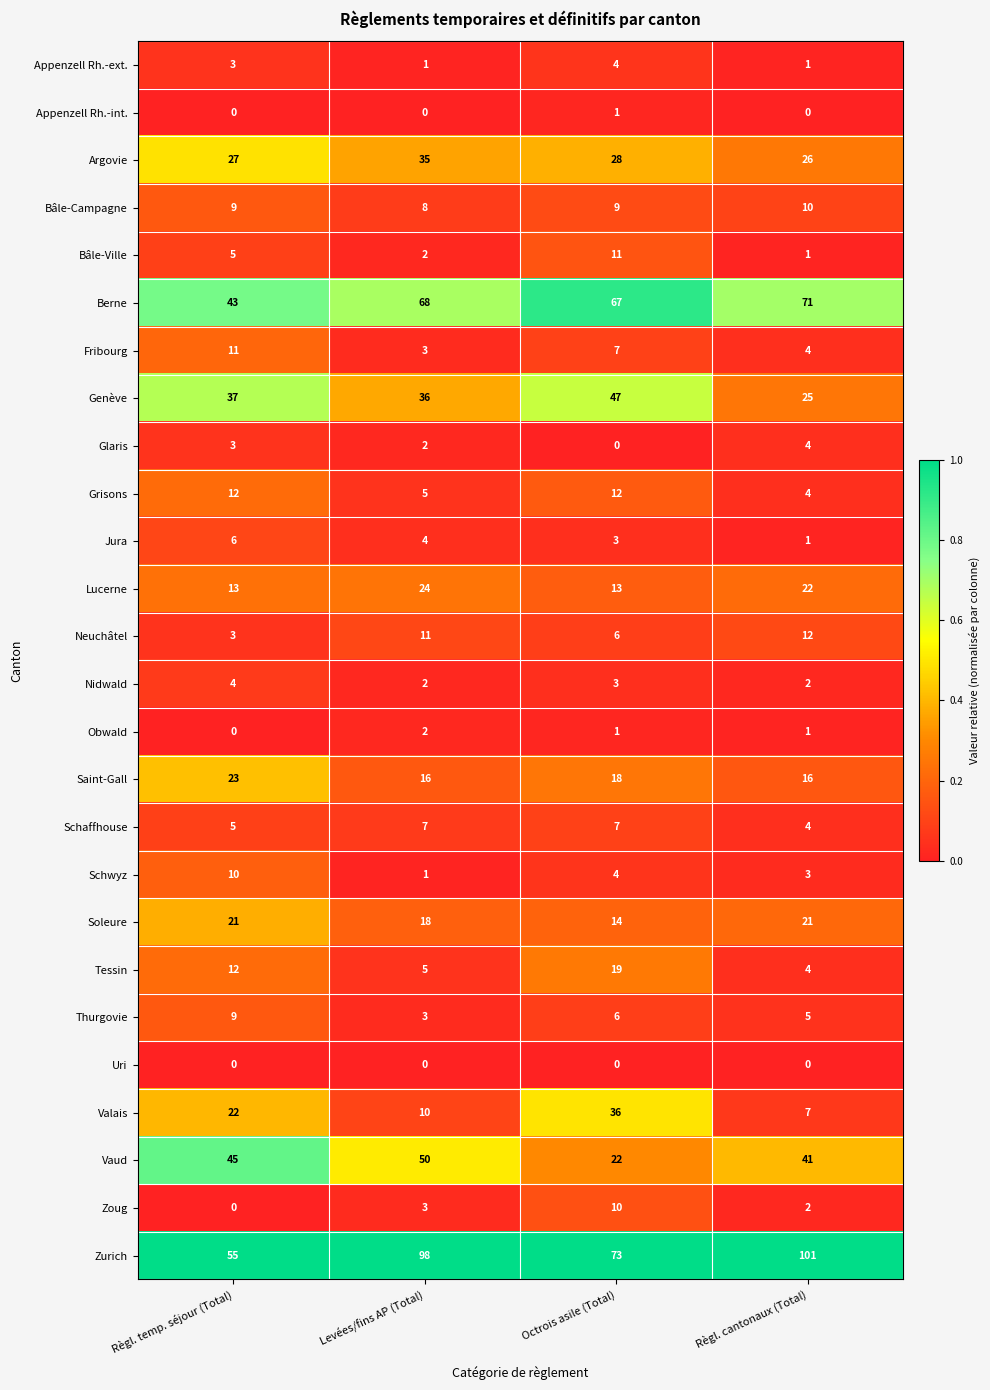

Count the Schwyz values in the range 3 to 10.

3